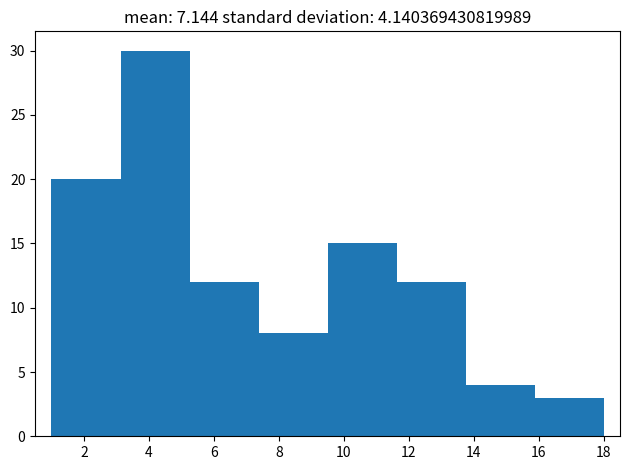

How tall is the bar that spans 15.8 to 18.0 on the x-axis? Neither the bar edges nor the heights are printed on the chart, so give them approximately, as read against the axes.

3